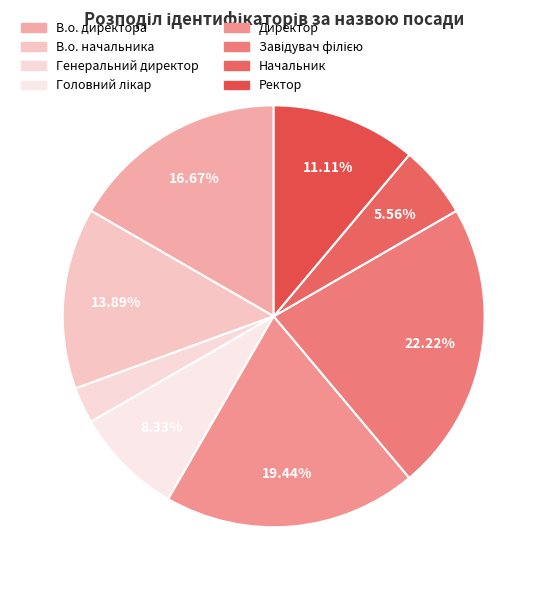

Combined, do Ректор and Генеральний директор account for over 50%?

No